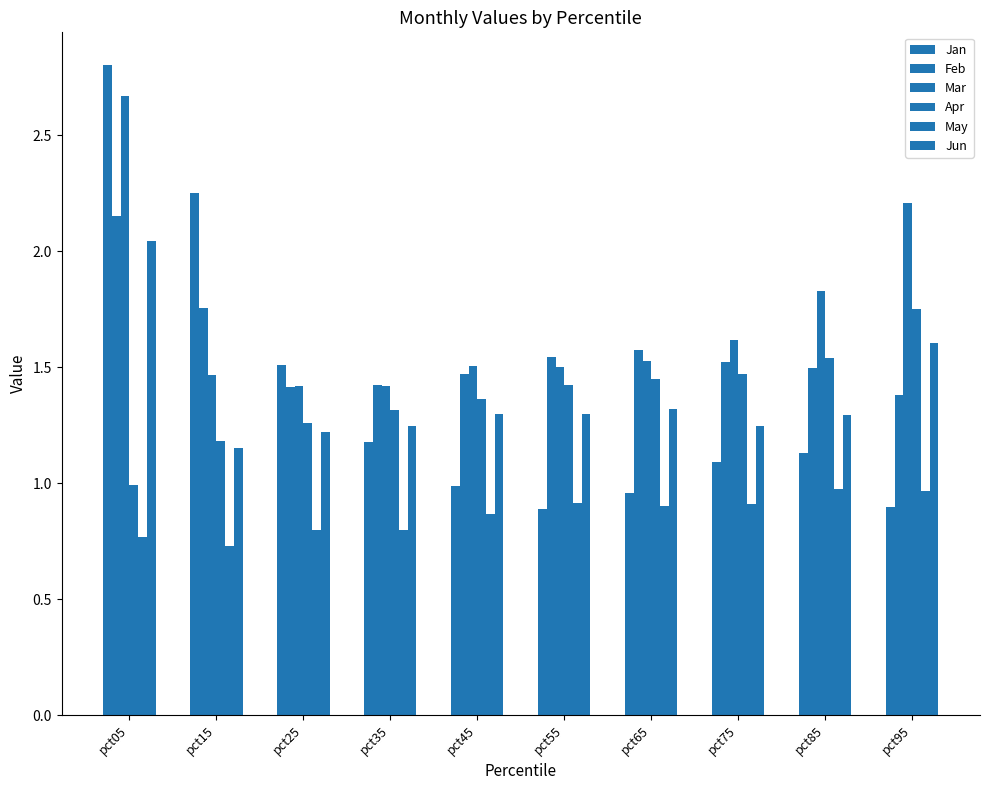

What value does the Jun series have at pct25?

1.2